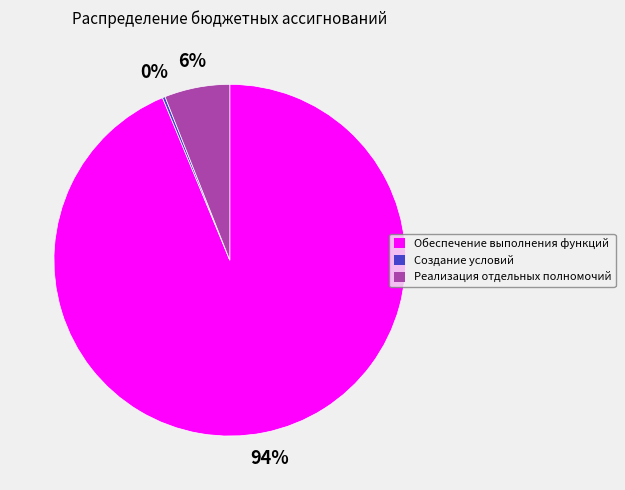

What is the largest slice in the pie chart?

Обеспечение выполнения функций